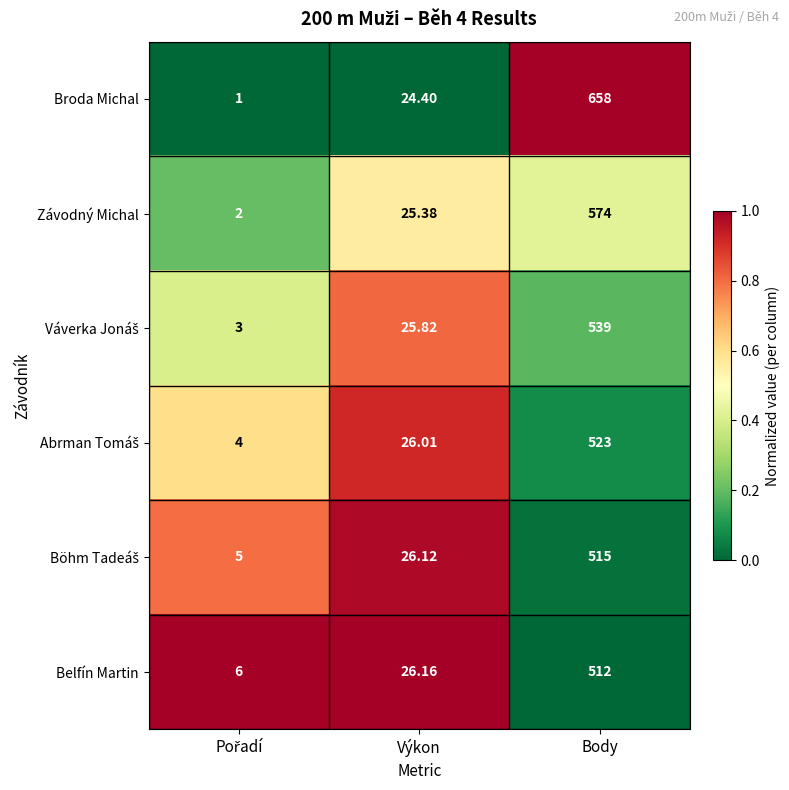

At which category is the sum across all series the highest?

Body